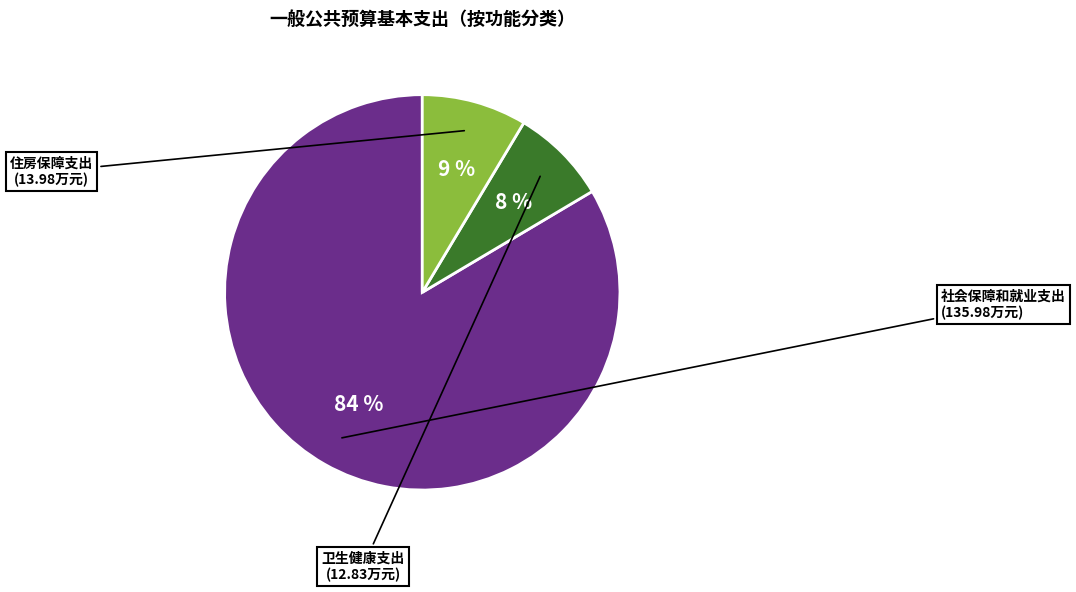

Is there a majority slice in this chart?

Yes